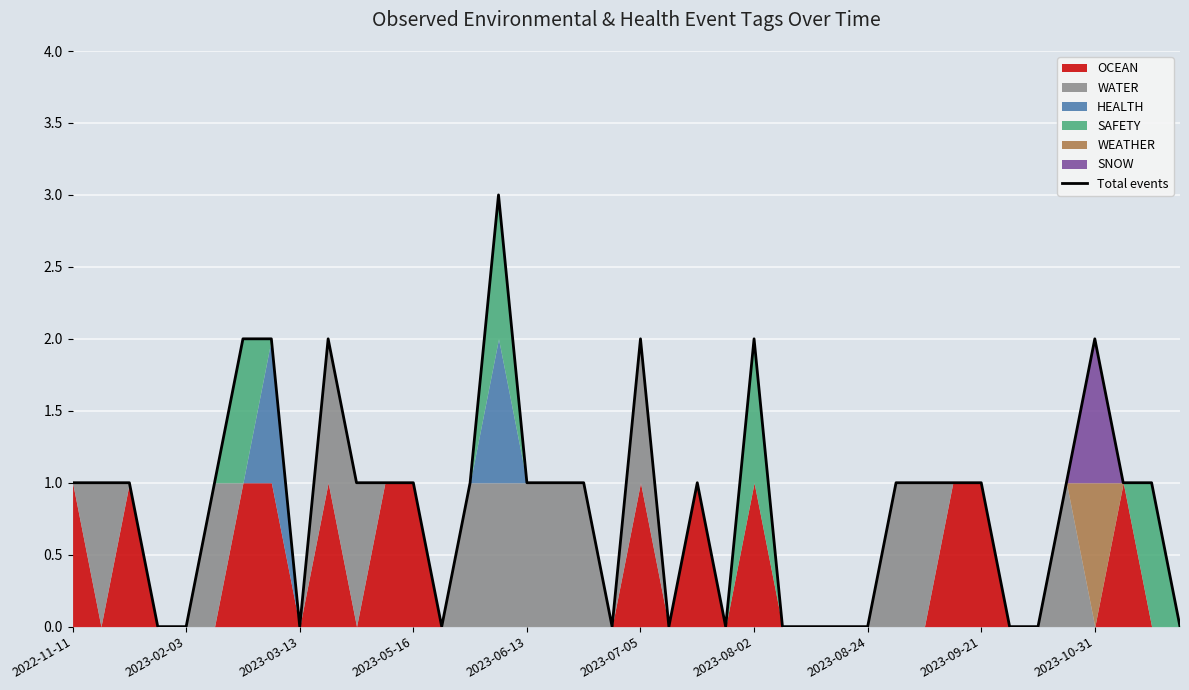

True or false: Total events has a value of 3 at 2023-10-31.

False